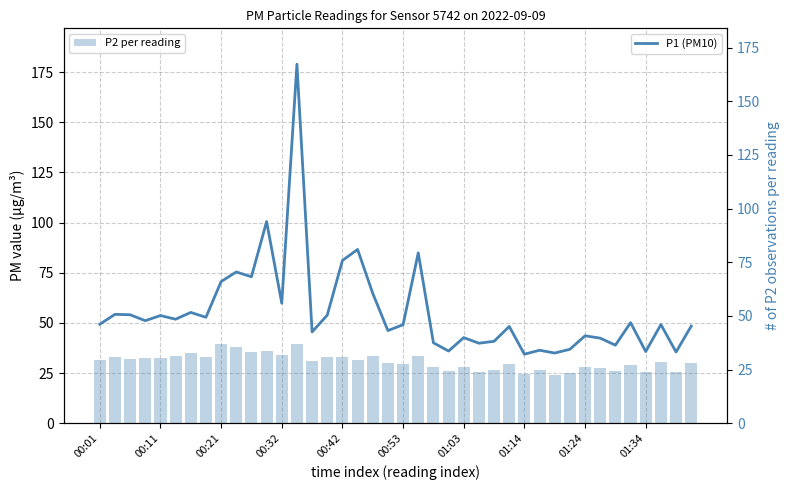

What is the highest value of the P2 per reading series?

36.8